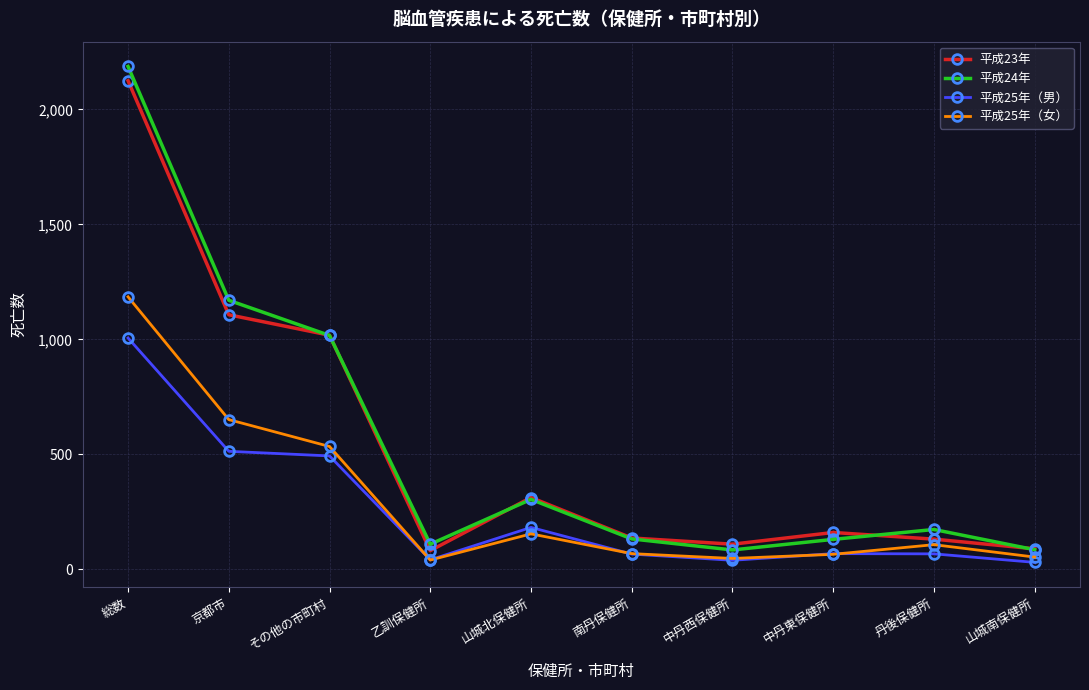

In 平成24年, how many points are lower than both neighbors (excluding endpoints)?

2